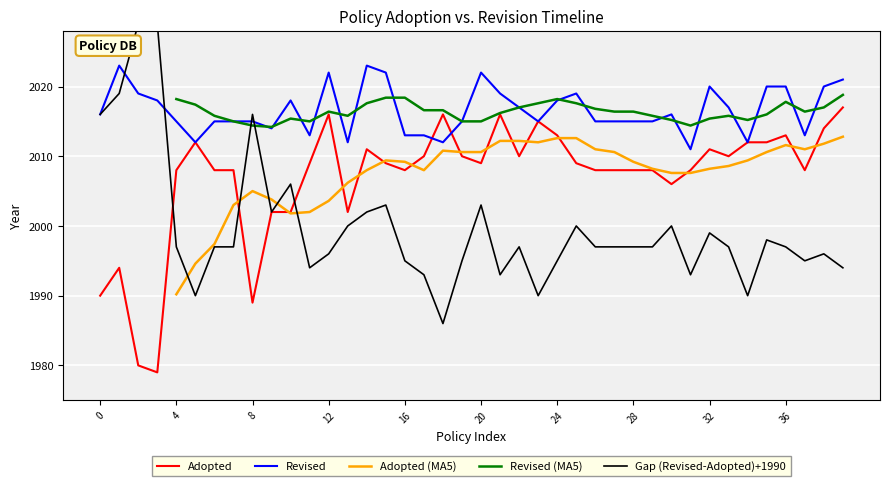

What is the highest value of the Gap (Revised-Adopted)+1990 series?

2029.0